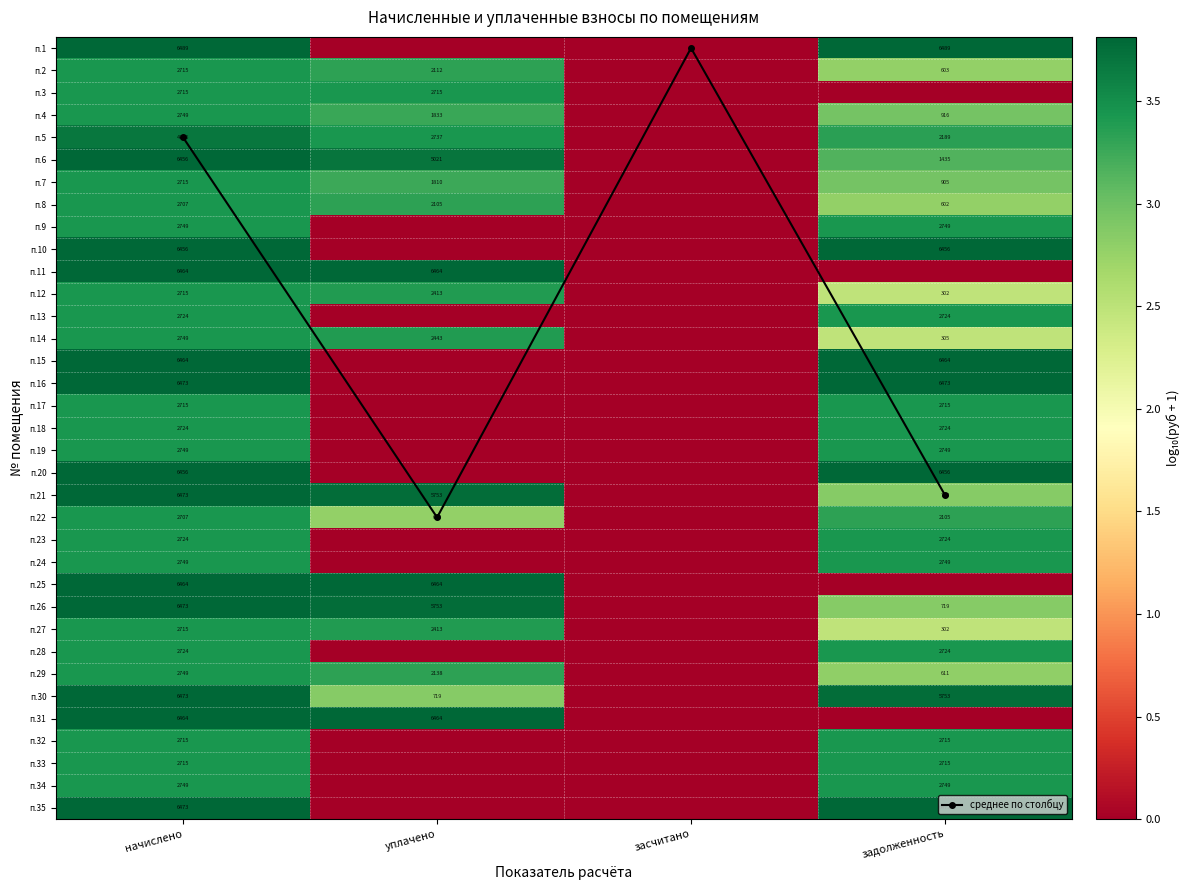

True or false: п.1 has a value of -1.5 at уплачено.

False